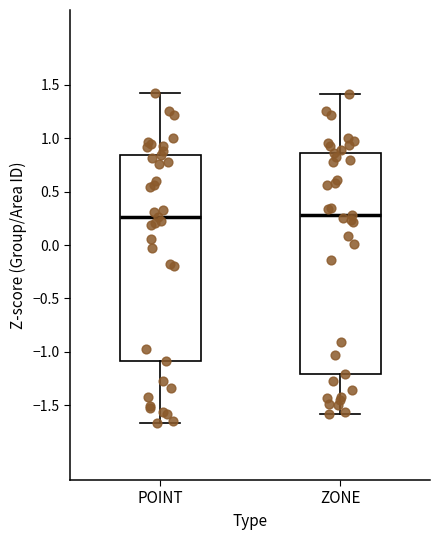

Reading left to right, read every box against the y-axis: the position of its median line, the range the box covers, and the ends of its whiskers. The values are not printed on the chart, so give them approximately, as read against the axis.

POINT: median 0.25, box -1.10 to 0.85, whiskers -1.65 to 1.40
ZONE: median 0.30, box -1.20 to 0.85, whiskers -1.60 to 1.40